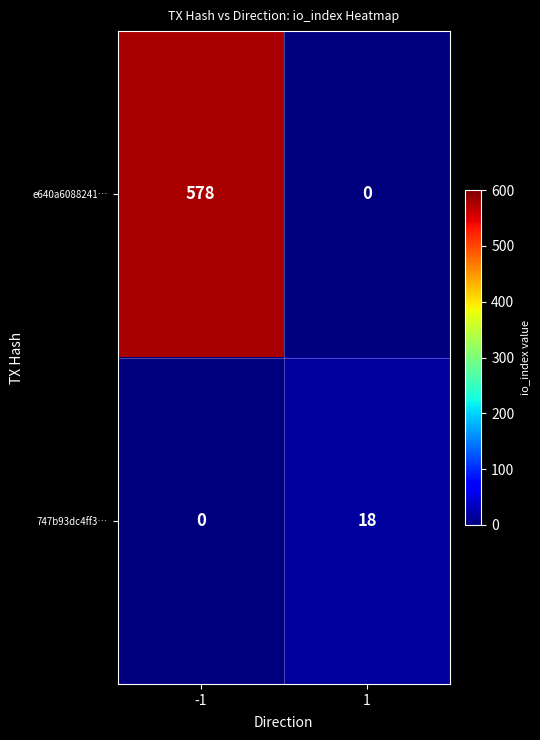

List the series in order of their overall mean, lowest first.

747b93dc4ff3…, e640a6088241…